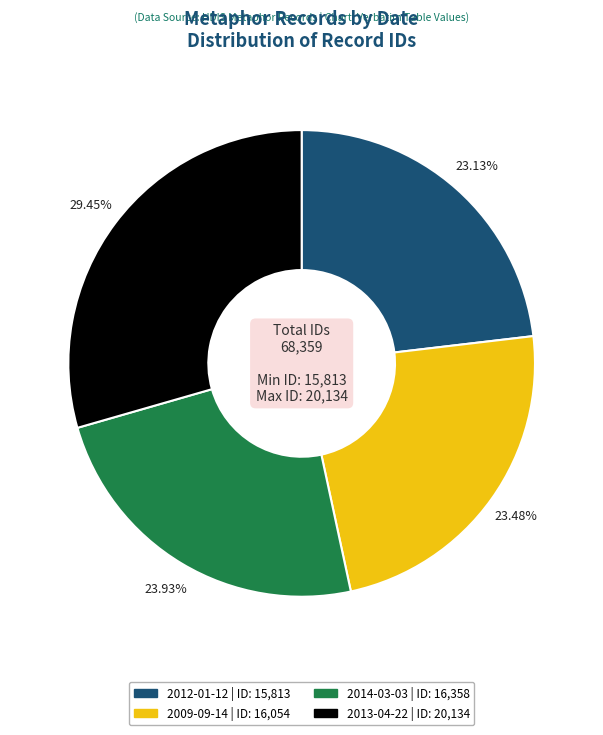

To the nearest percent, what percentage of the pie is 2013-04-22?

29%